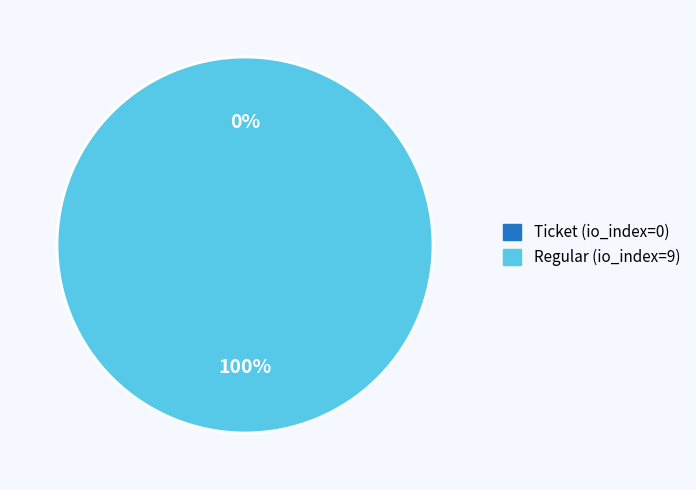

Does Ticket (io_index=0) represent more than half of the total?

No